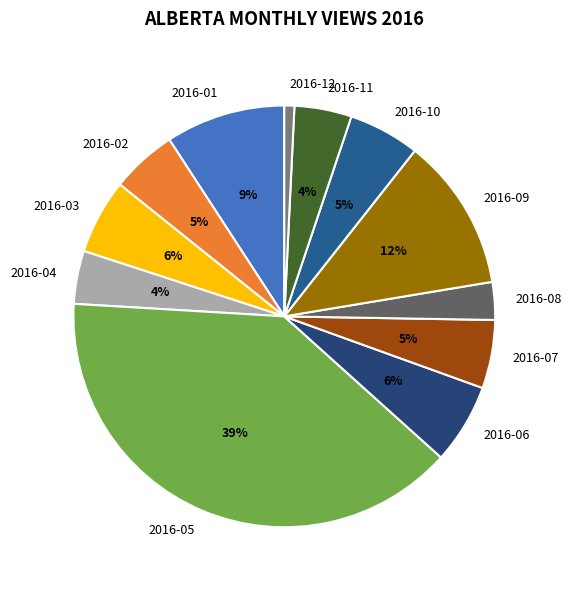

To the nearest percent, what percentage of the pie is 2016-06?

6%